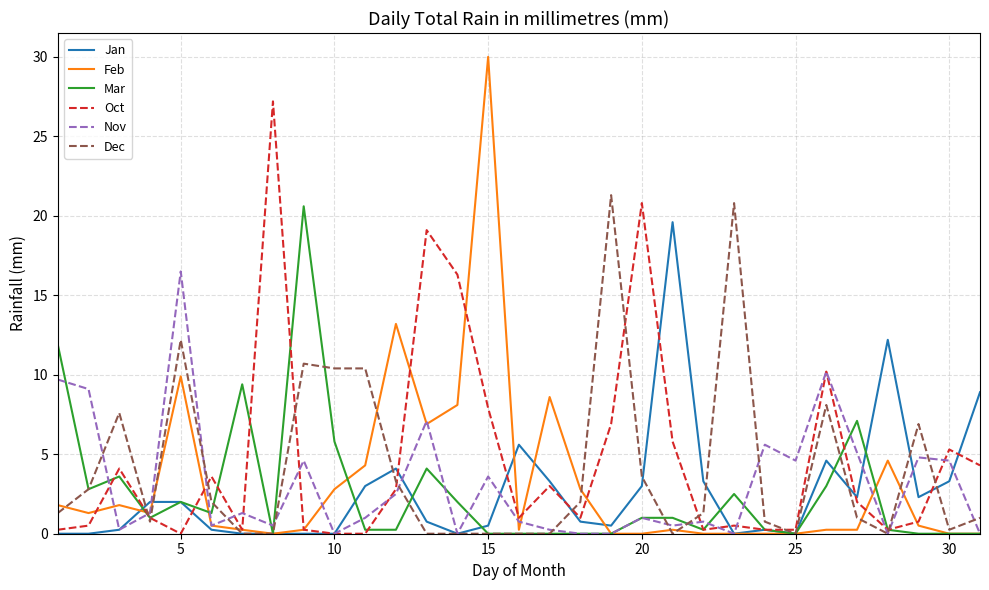

Which series has the widest spread of values?

Feb